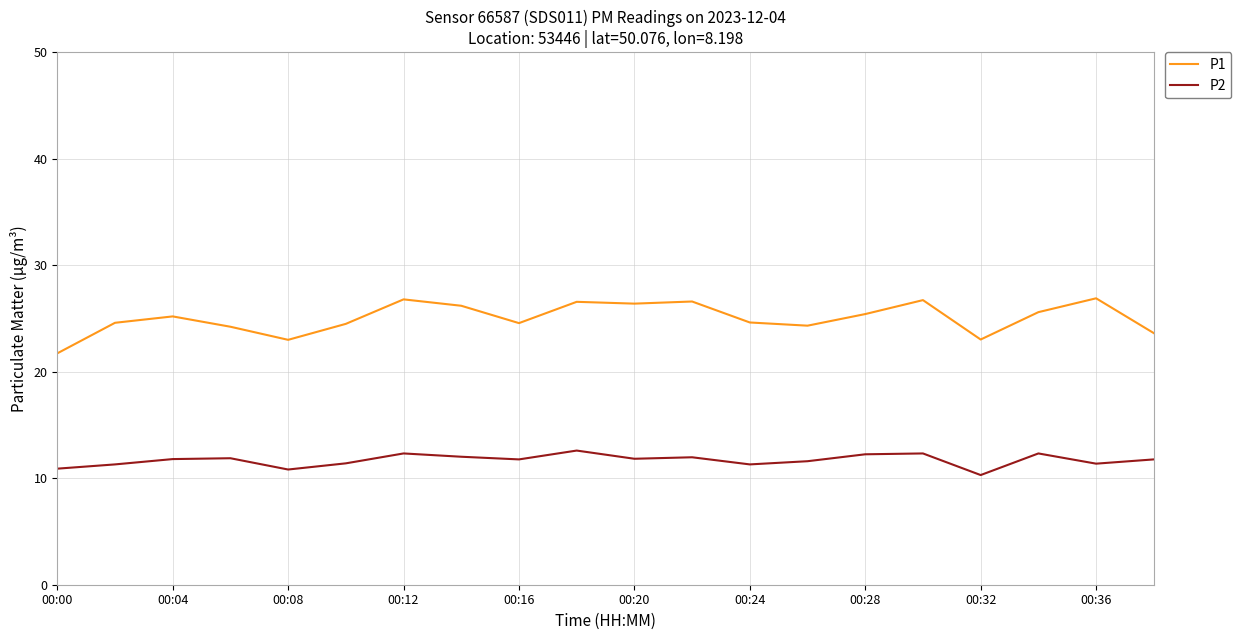

What is the greatest value displayed?

26.9